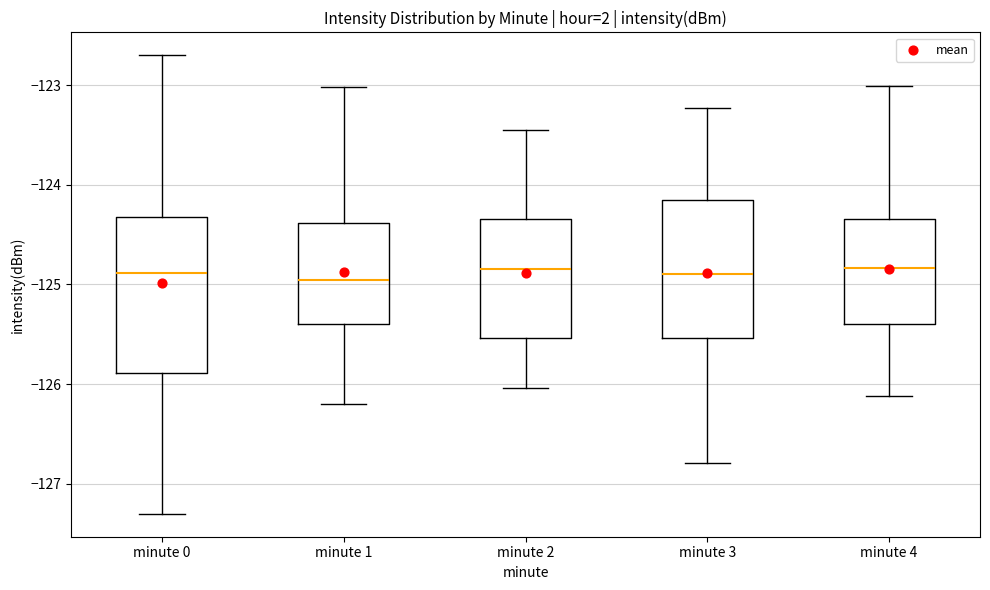

Where does the upper whisker of the box for minute 4 end on the y-axis? The values are not printed on the chart, so give them approximately, as read against the axis.

-123.0